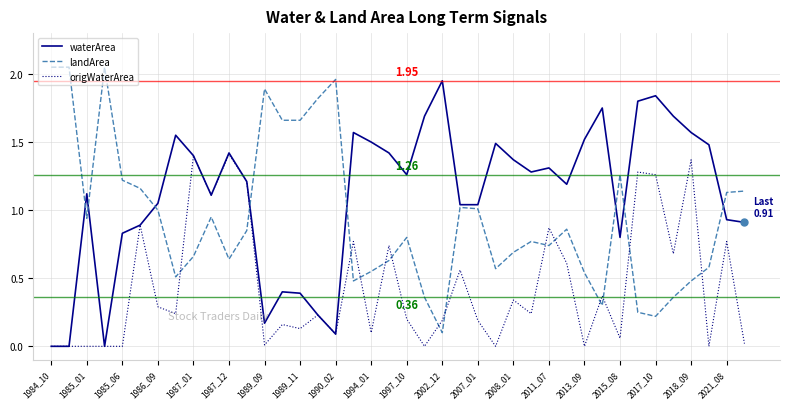

Which series has the largest total across all categories?

waterArea